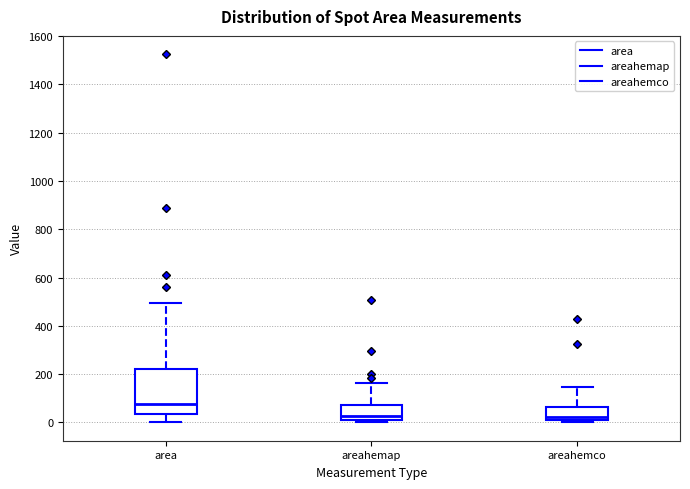

Reading left to right, transcribe this box plot: for each box, give where its median line is, the range the box spans, and where its two whiskers end, as read against the y-axis. The values are not printed on the chart, so give them approximately, as read against the axis.

area: median 80, box 40 to 220, whiskers 0 to 500
areahemap: median 20 (just above the box's lower edge), box 20 to 80, whiskers 0 to 160
areahemco: median 20, box 0 to 60, whiskers 0 (just below the box's lower edge) to 140